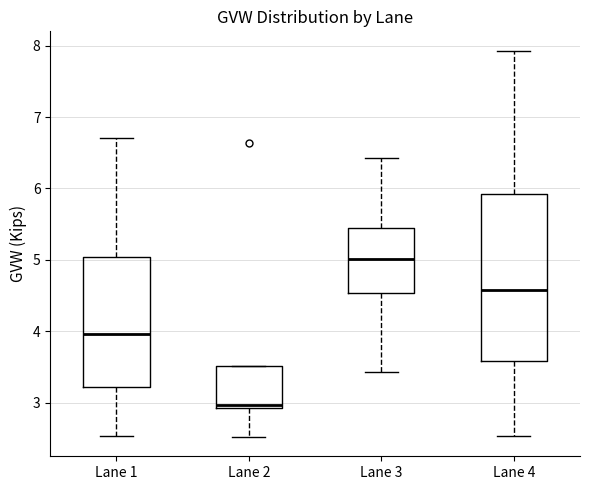

Where does the median line of the box for Lane 2 sit on the y-axis? The values are not printed on the chart, so give them approximately, as read against the axis.

3.0